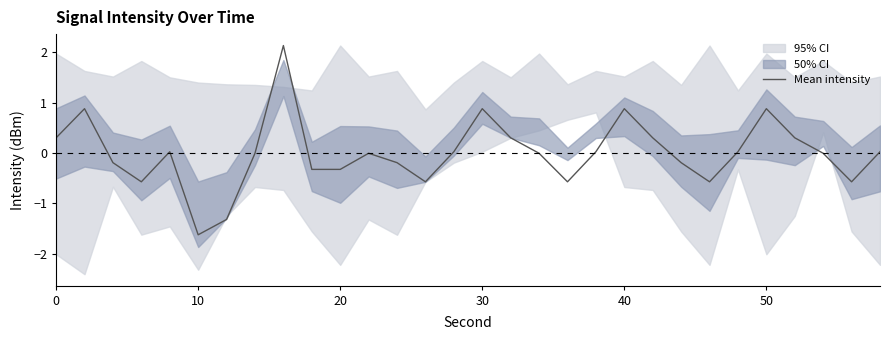

At which label does Mean intensity reach its minimum?

10